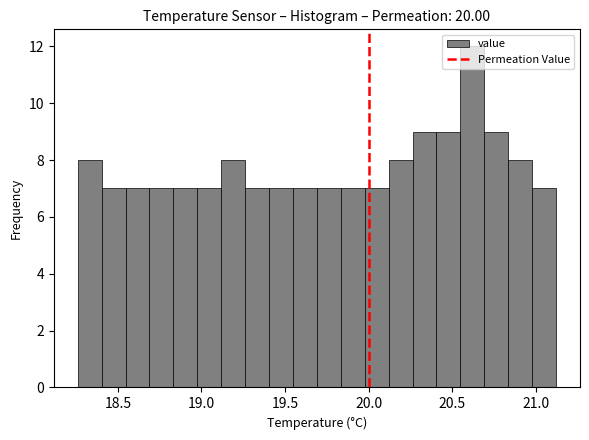

Around what value on the x-axis is the tallest bar? Give the approximate position of its centre, as read against the axis.

20.60